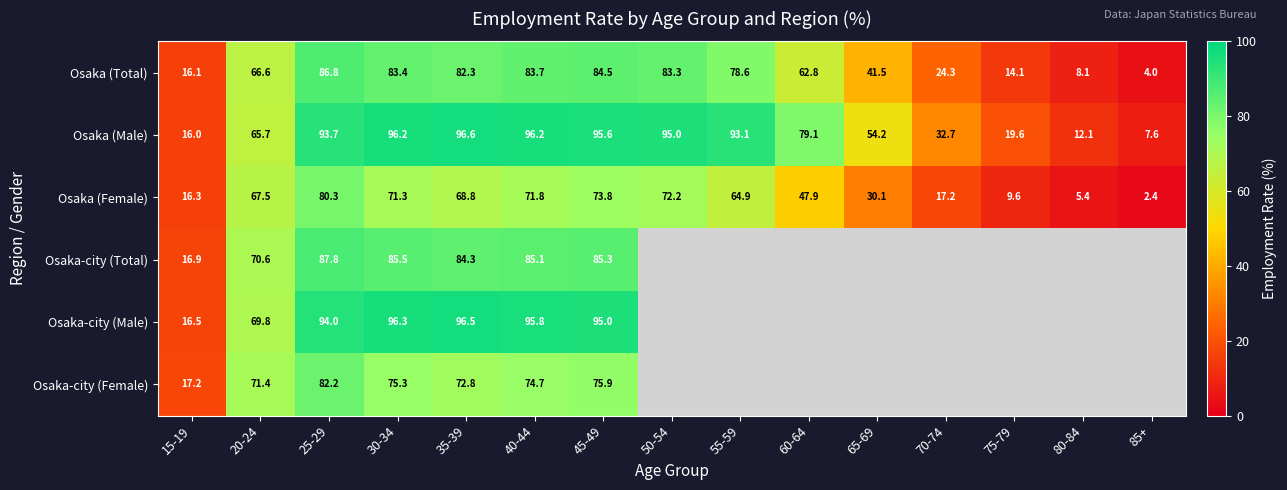

What is the difference between the maximum and minimum values in the Osaka (Total) series?

82.8